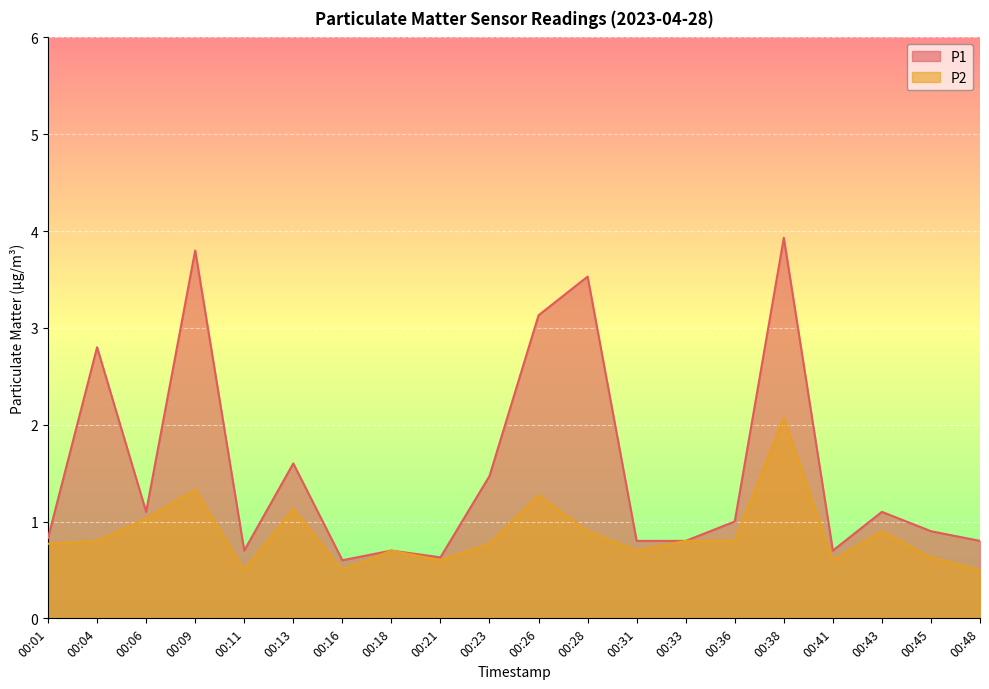

At which label does P2 reach its minimum?

00:11